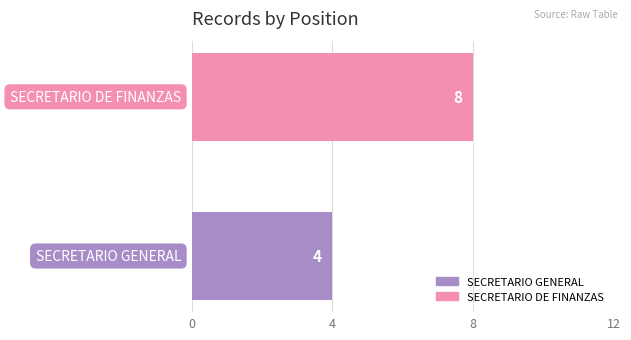

What is the average value?

6